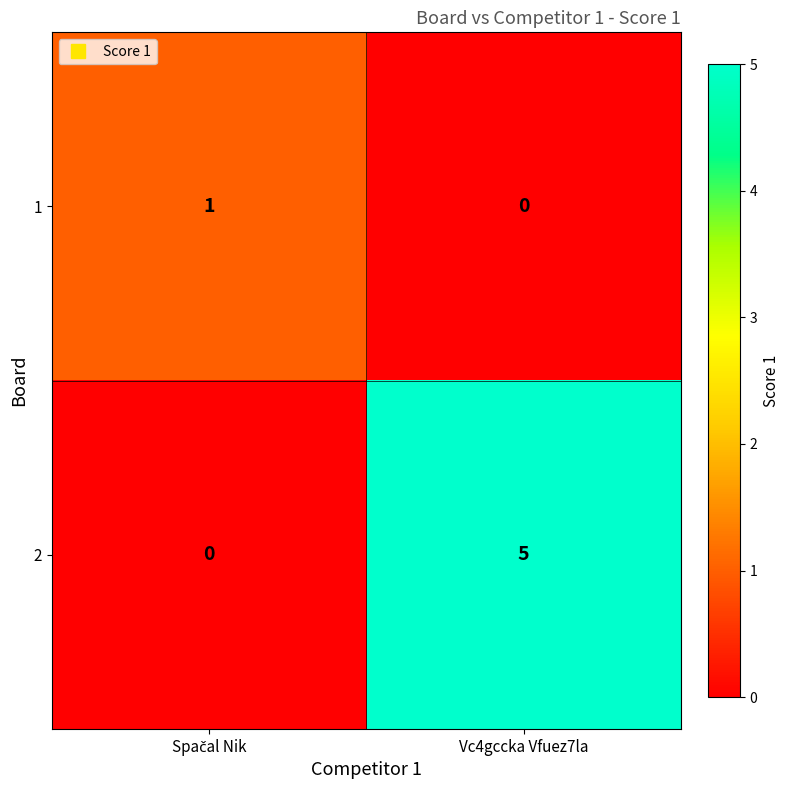

Reading left to right, what are all the values shown in this chart?

1: 1	0
2: 0	5